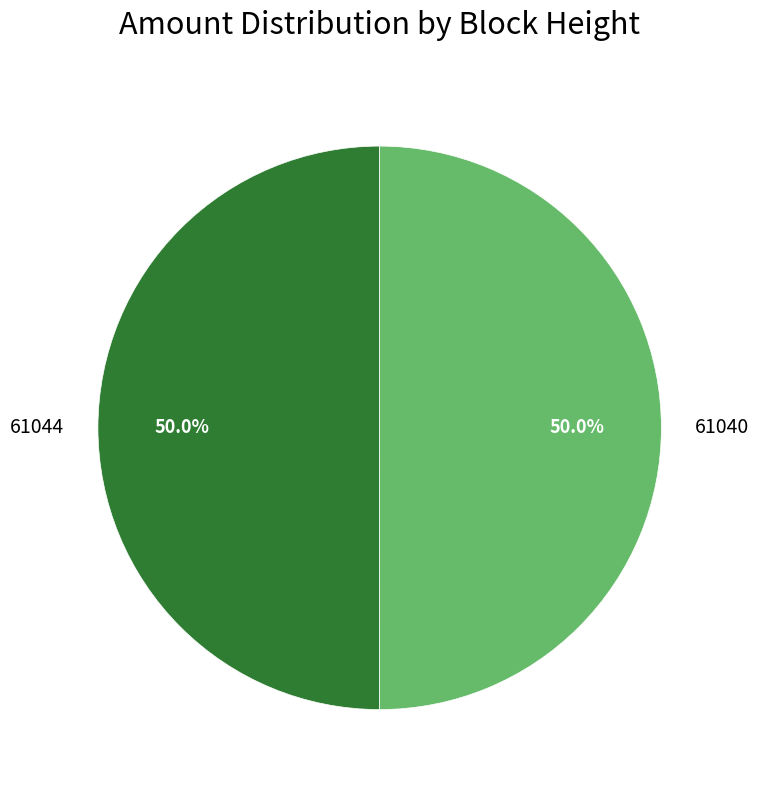

How many segments does this pie chart have?

2